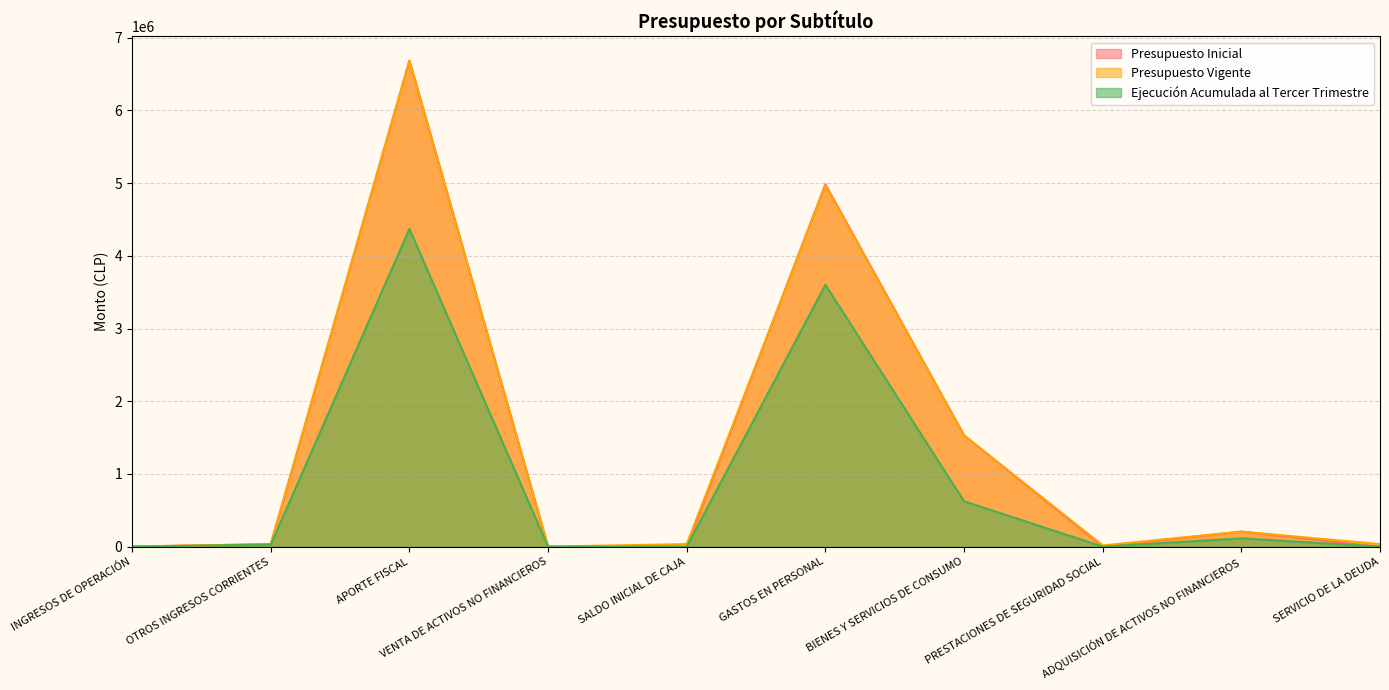

At how many categories does at least one series exceed 2236942?

2